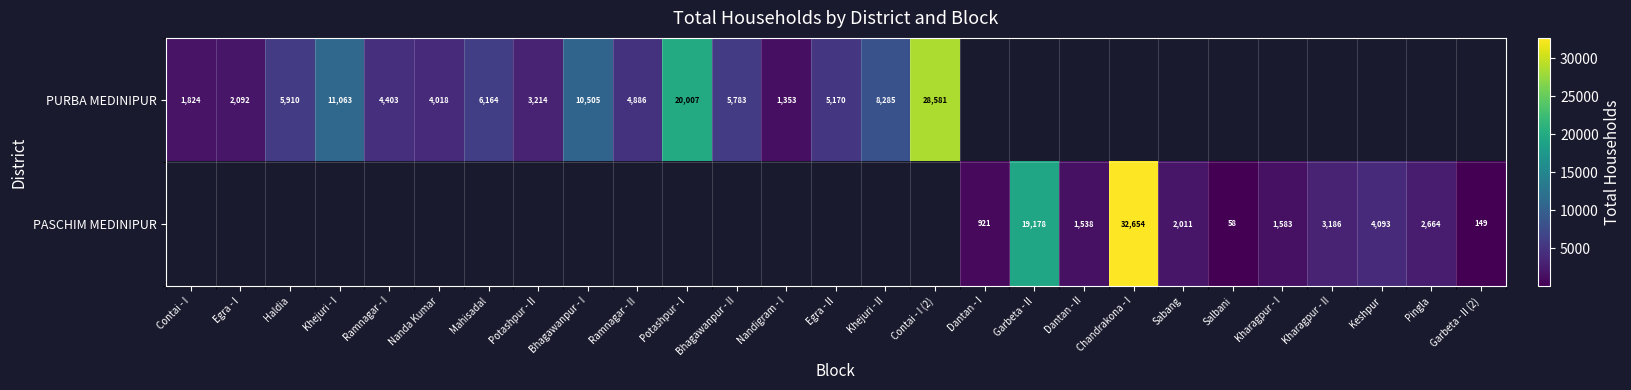

At how many categories does at least one series exceed 18994?

4